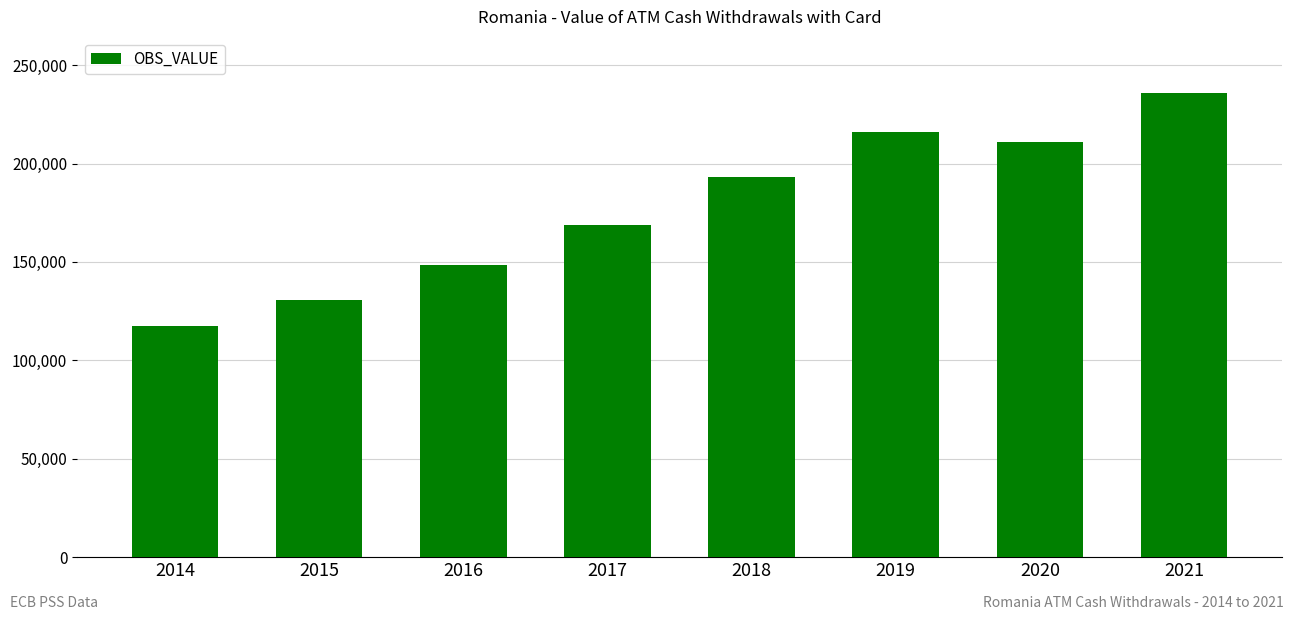

Approximately how many times larger is the value at 2020 compared to 2016?

1.4